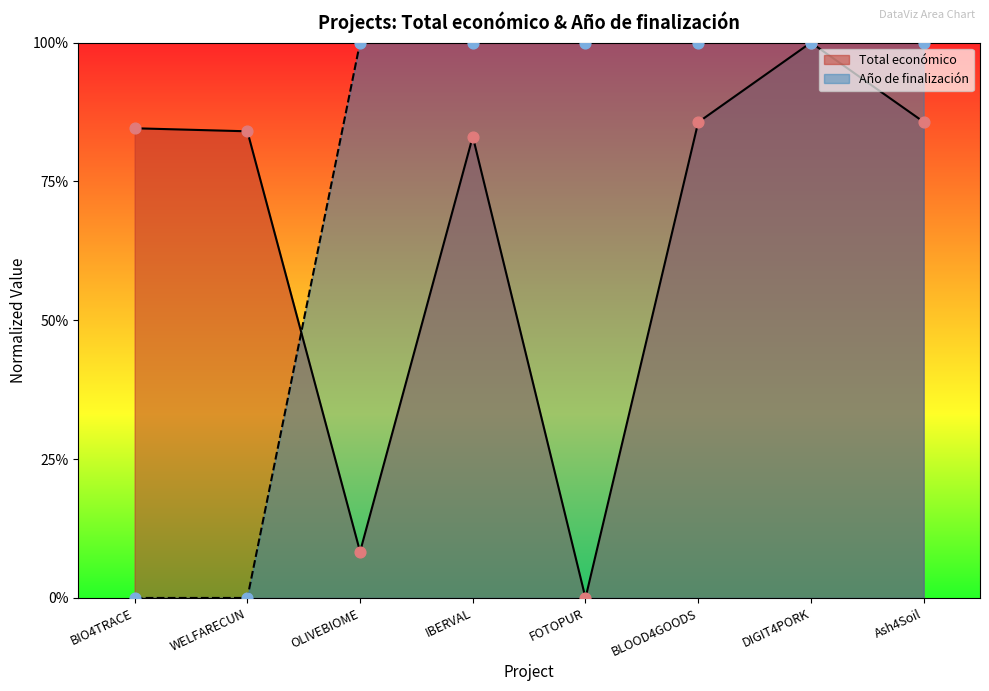

What are all the series names shown in the legend?

Total económico, Año de finalización